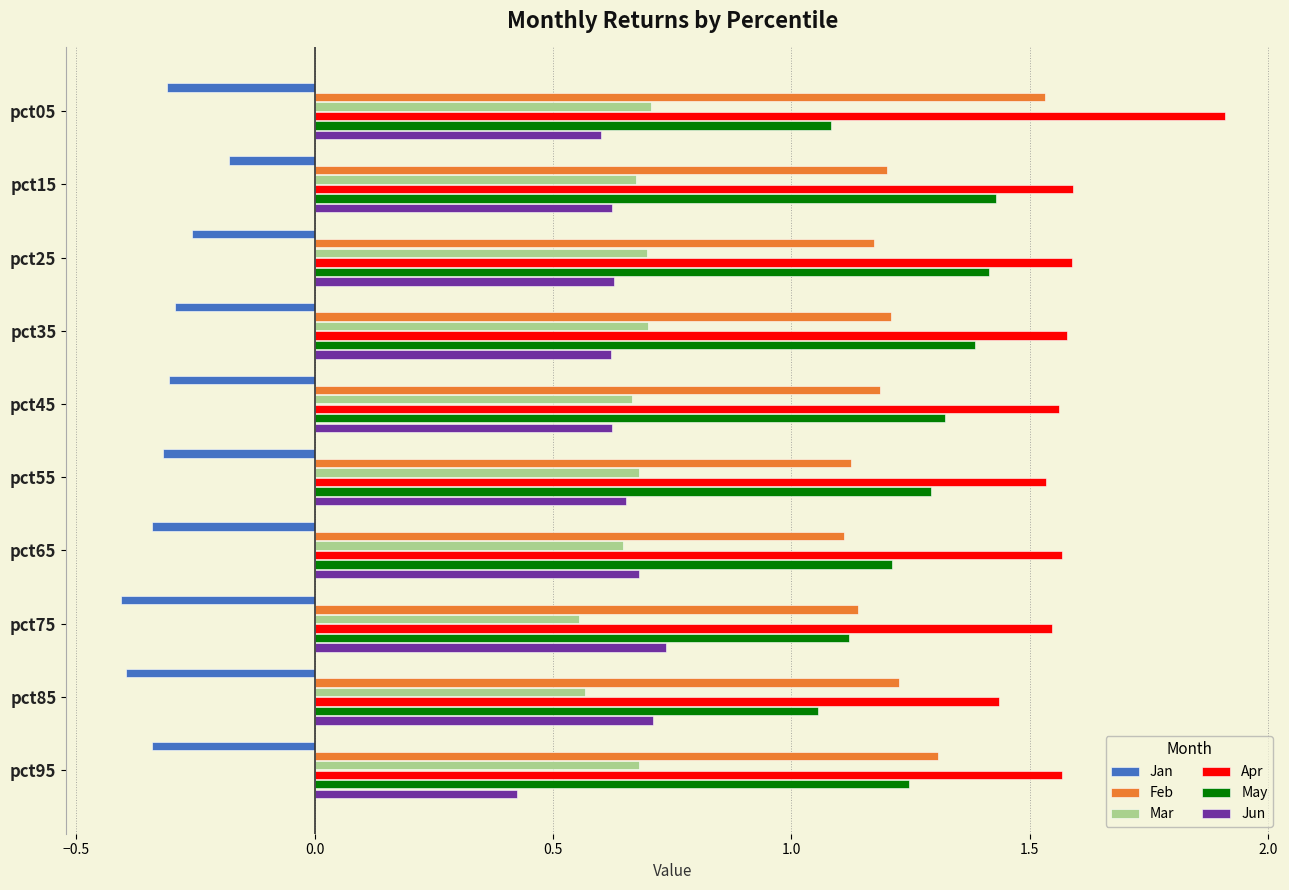

How many series are shown in this chart?

6